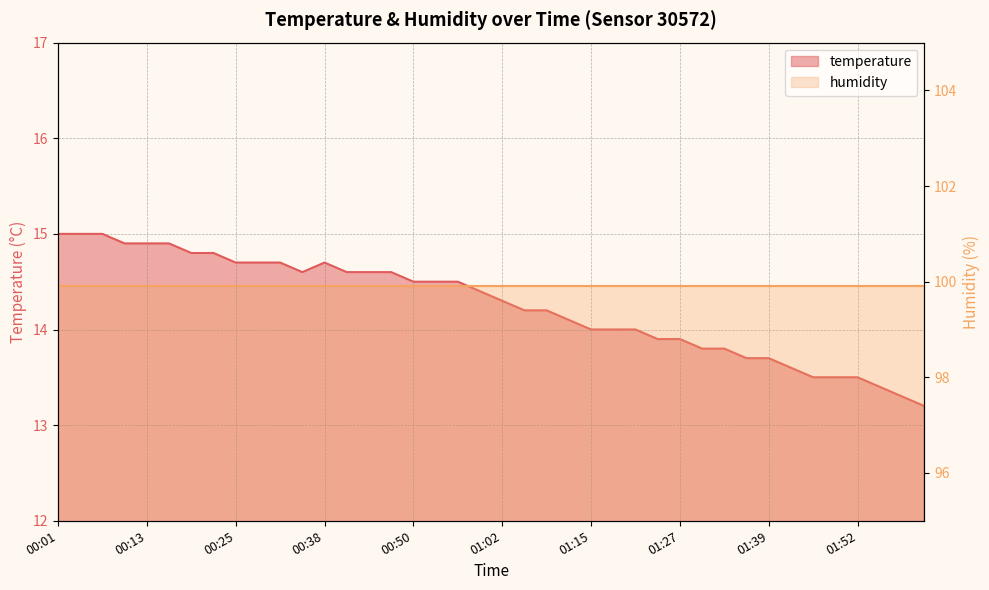

What is the maximum value shown in the chart?

15.0